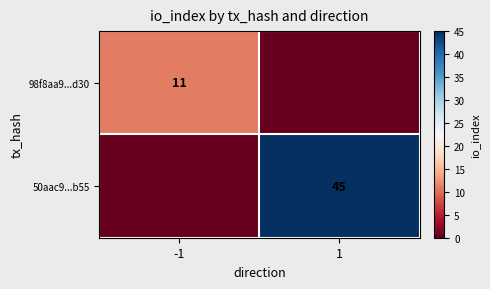

True or false: 98f8aa9...d30 has a value of 17 at -1.

False